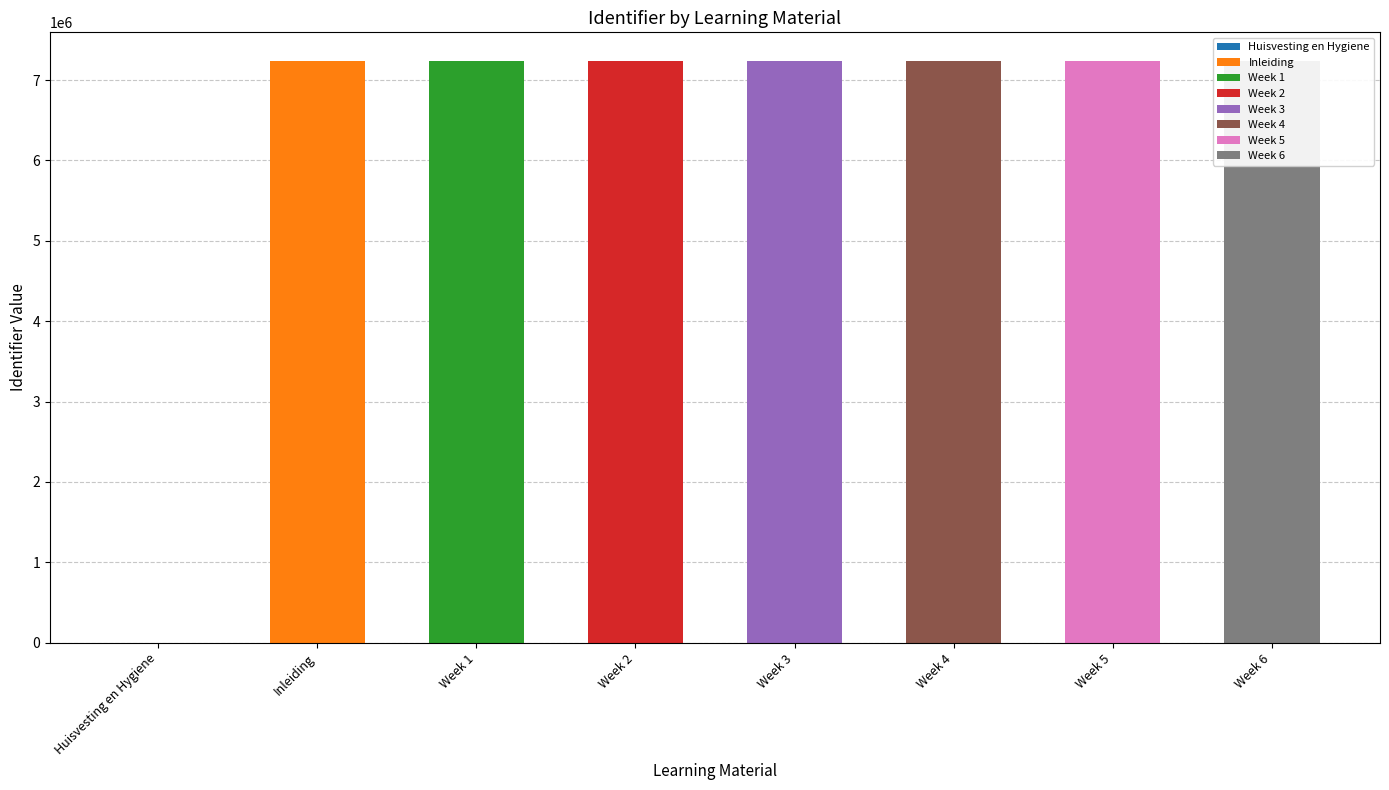

Rank the categories by value from highest to lowest.

Week 6, Week 5, Week 4, Week 3, Week 2, Week 1, Inleiding, Huisvesting en Hygiene